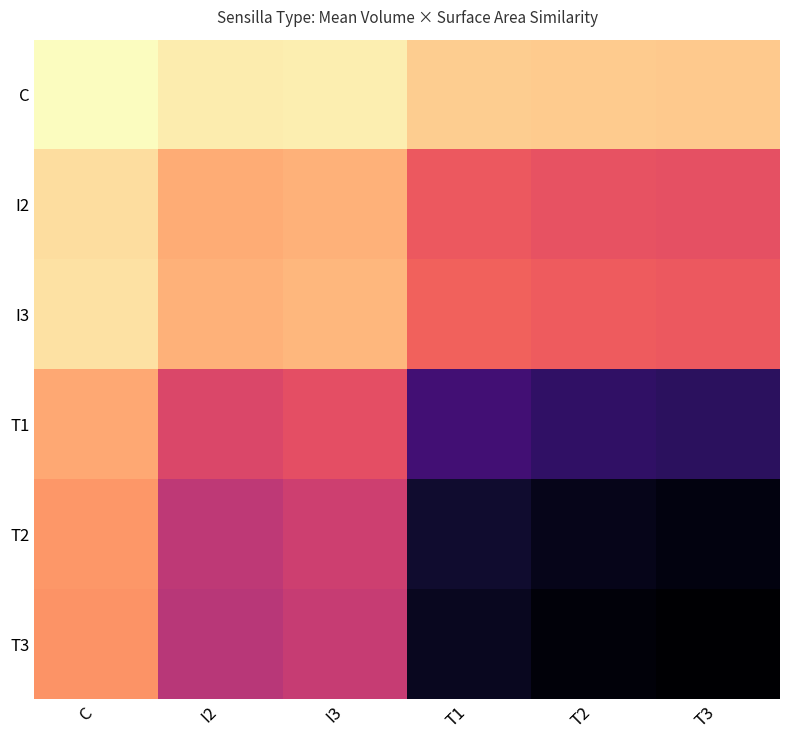

How many distinct data groups are displayed?

6